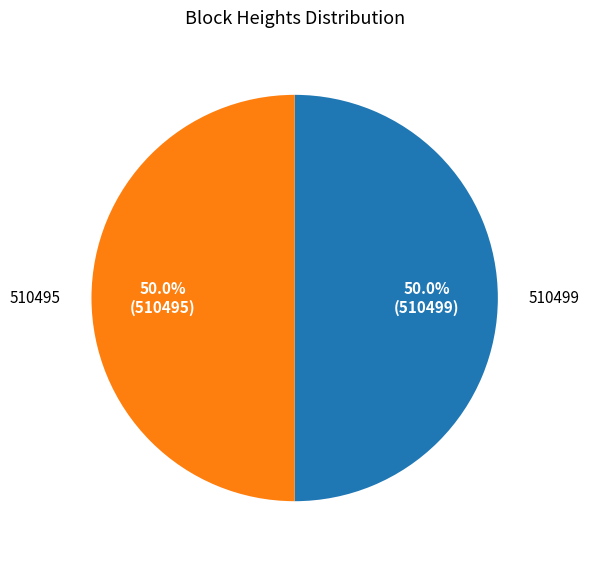

What percentage is the 510495 slice, to the nearest percent?

50%